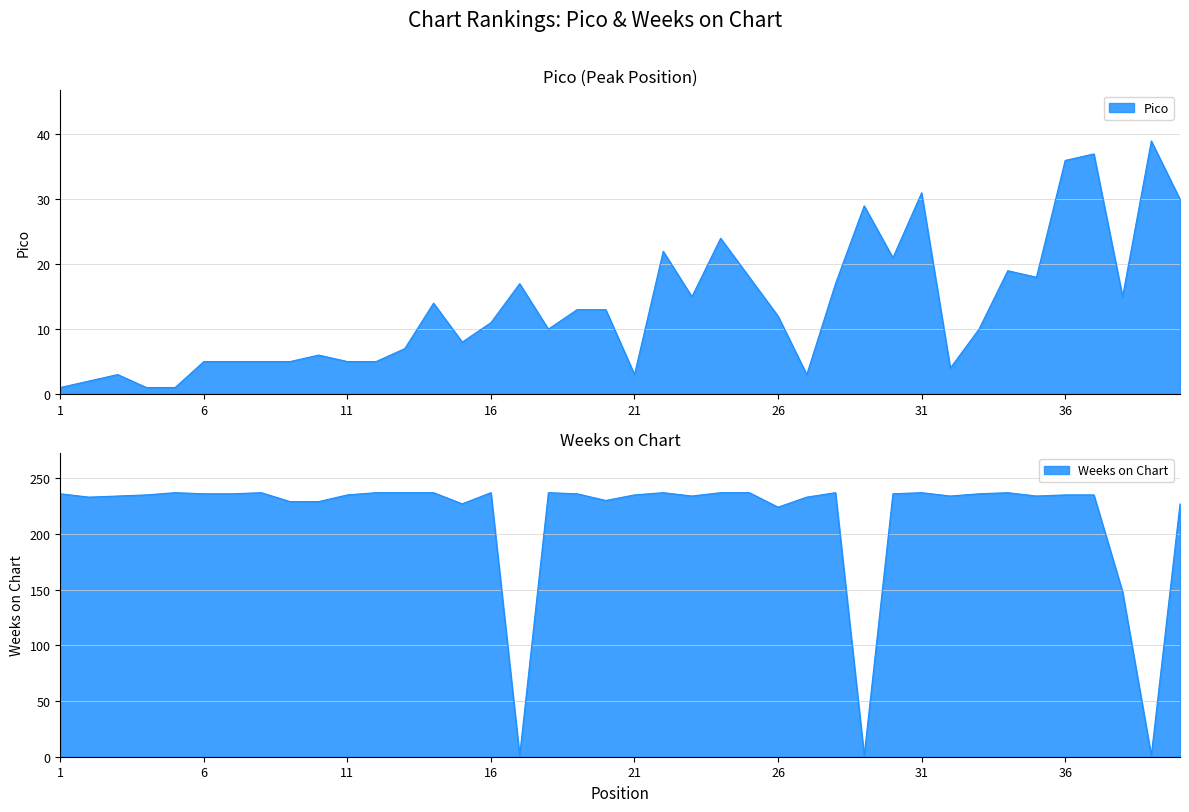

Which series has the widest spread of values?

Weeks on Chart